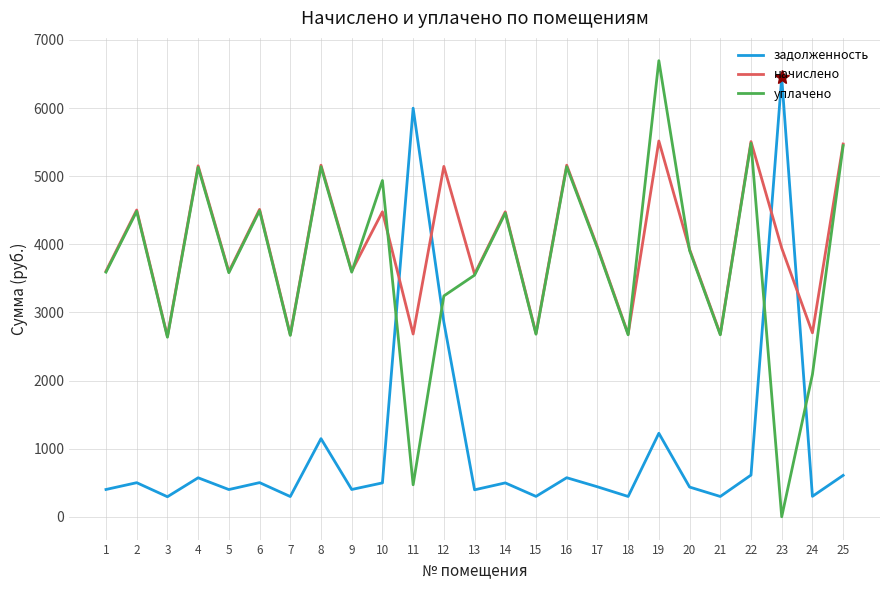

How many lines are shown in the chart?

3